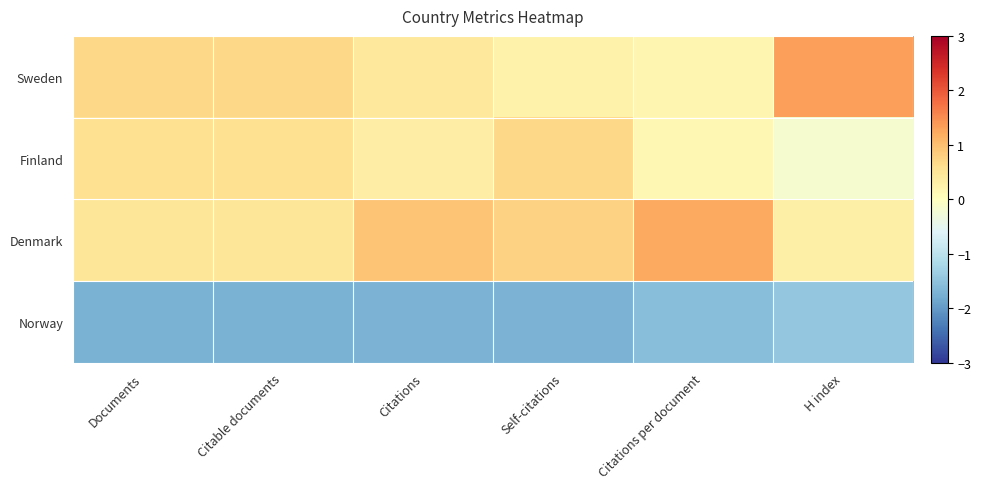

Reading left to right, list all the values displayed in this chart.

Sweden: Documents=0.7	Citable documents=0.7	Citations=0.4	Self-citations=0.2	Citations per document=0.2	H index=1.3
Finland: Documents=0.6	Citable documents=0.6	Citations=0.3	Self-citations=0.7	Citations per document=0.2	H index=-0.2
Denmark: Documents=0.5	Citable documents=0.5	Citations=0.9	Self-citations=0.8	Citations per document=1.2	H index=0.3
Norway: Documents=-1.7	Citable documents=-1.7	Citations=-1.7	Self-citations=-1.7	Citations per document=-1.6	H index=-1.5